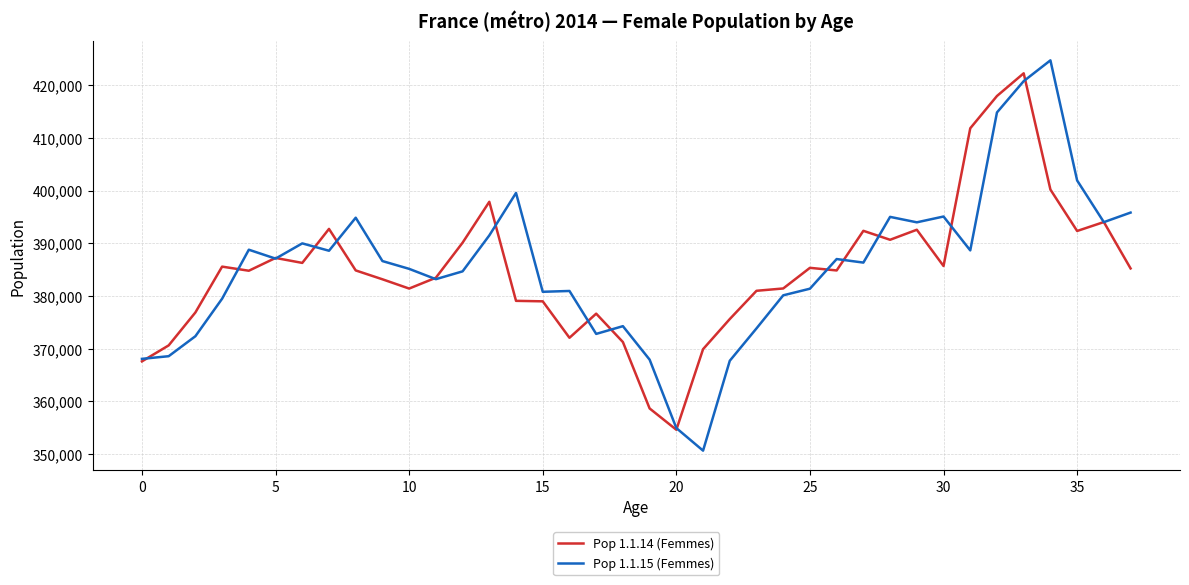

List the series in order of their overall mean, highest first.

Pop 1.1.15 (Femmes), Pop 1.1.14 (Femmes)